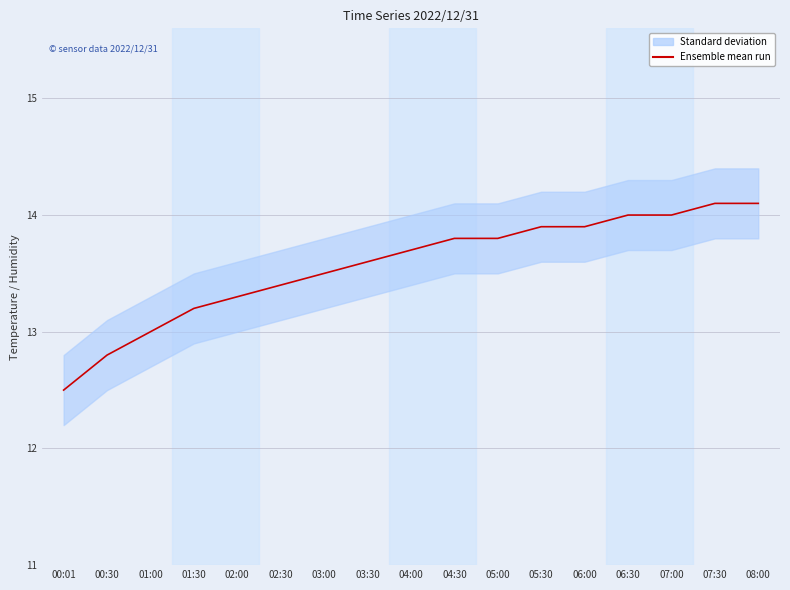

True or false: the data shows 18.9 at 06:00.

False